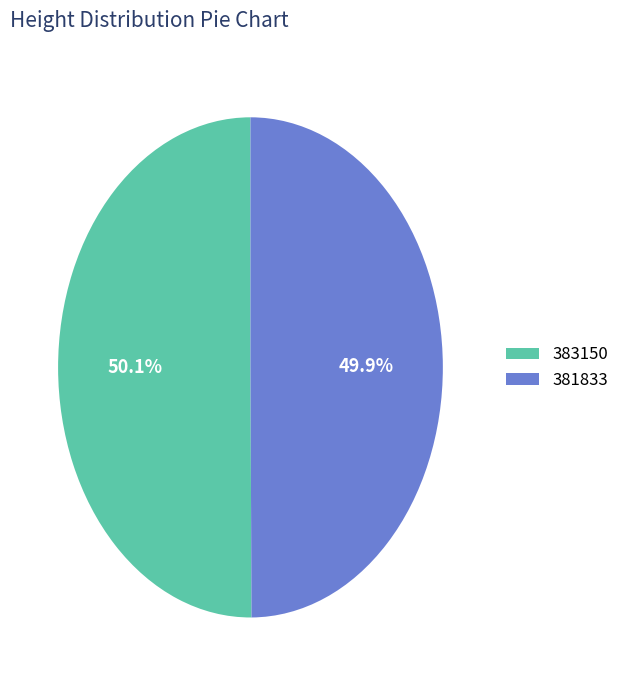

Combined, do 381833 and 383150 account for over 50%?

Yes